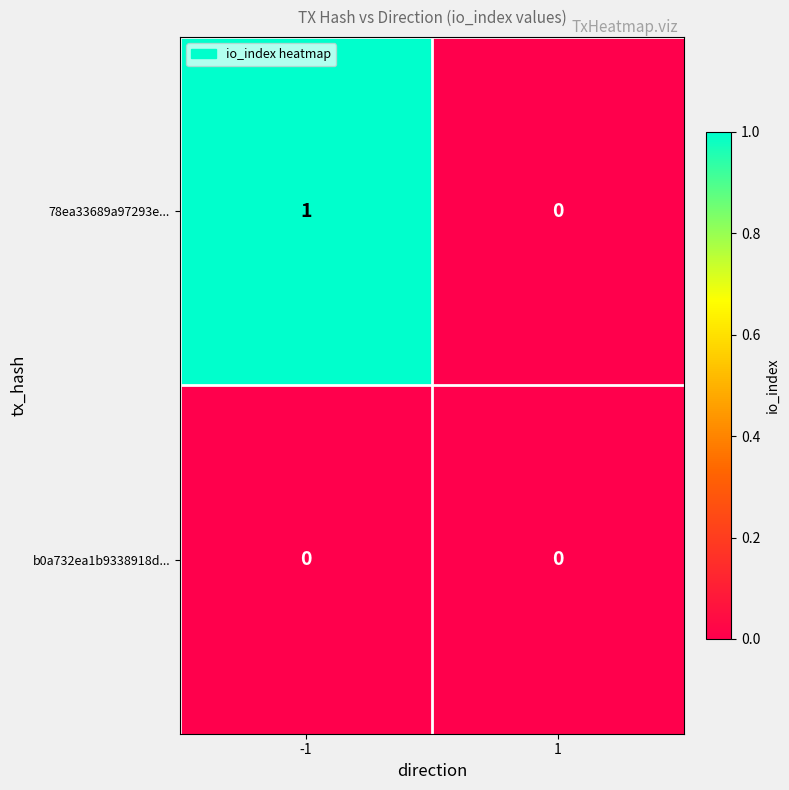

What is the maximum value shown in the chart?

1